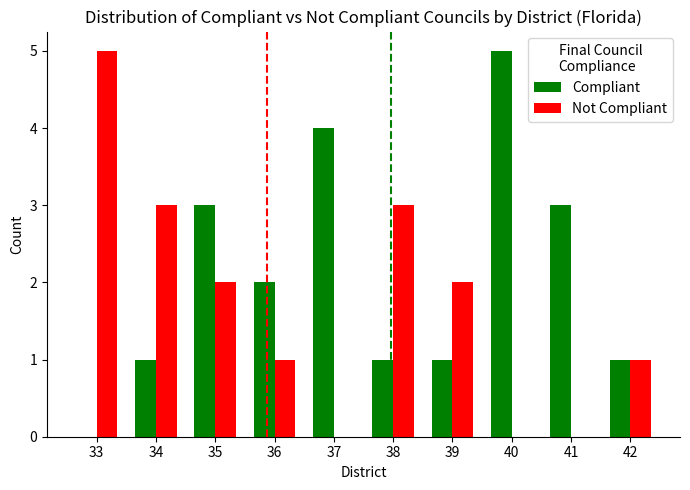

What value does the Compliant series have at 38?

1